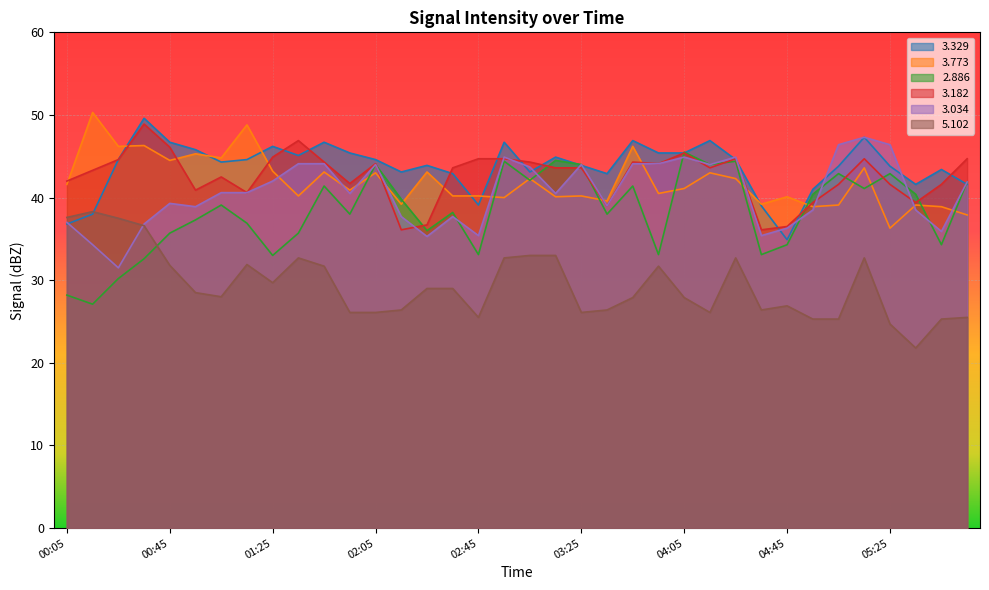

Between which two adjacent categories do   2.886 and   3.773 first intersect?

01:55 and 02:05